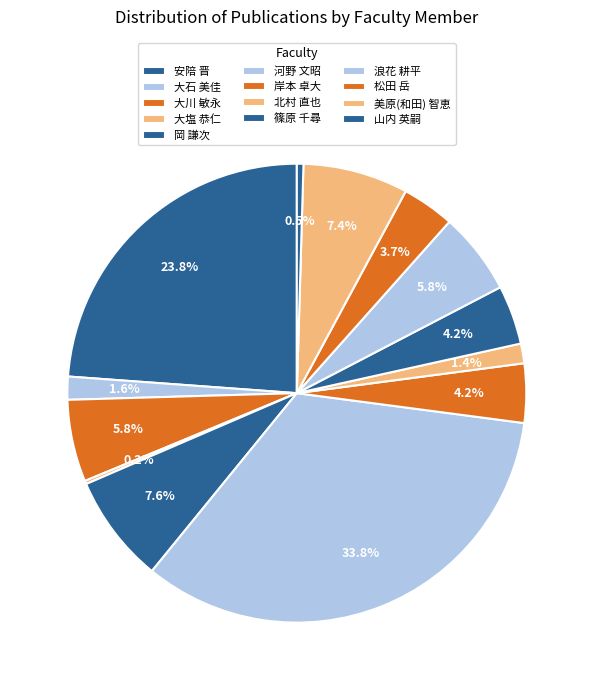

The 大川 敏永 slice represents 6% of the pie. True or false?

True